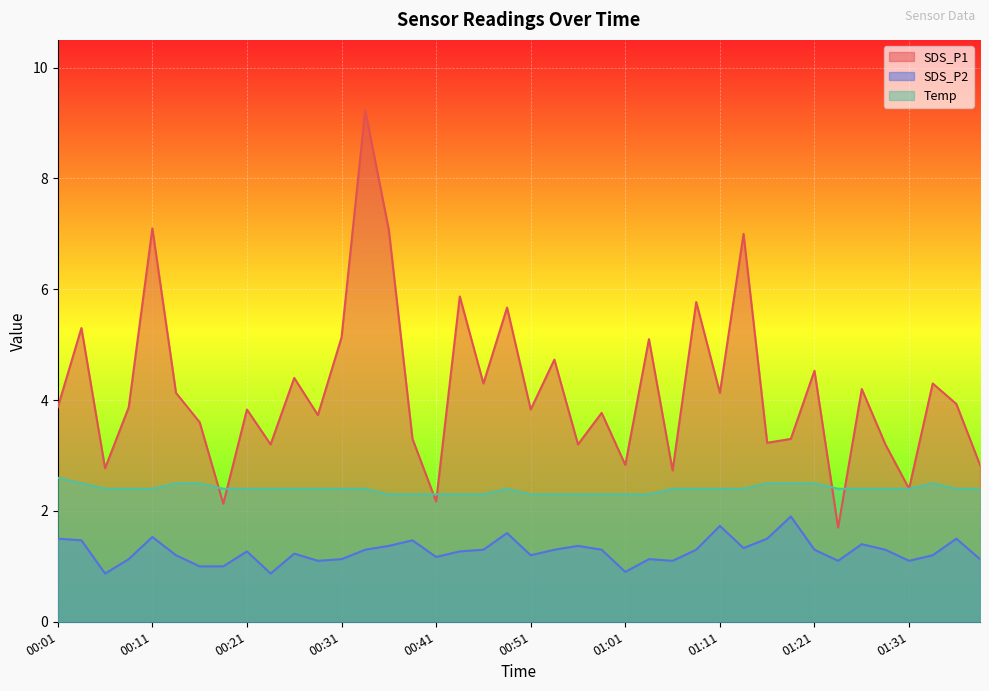

How many data points in SDS_P2 are less than 1?

3